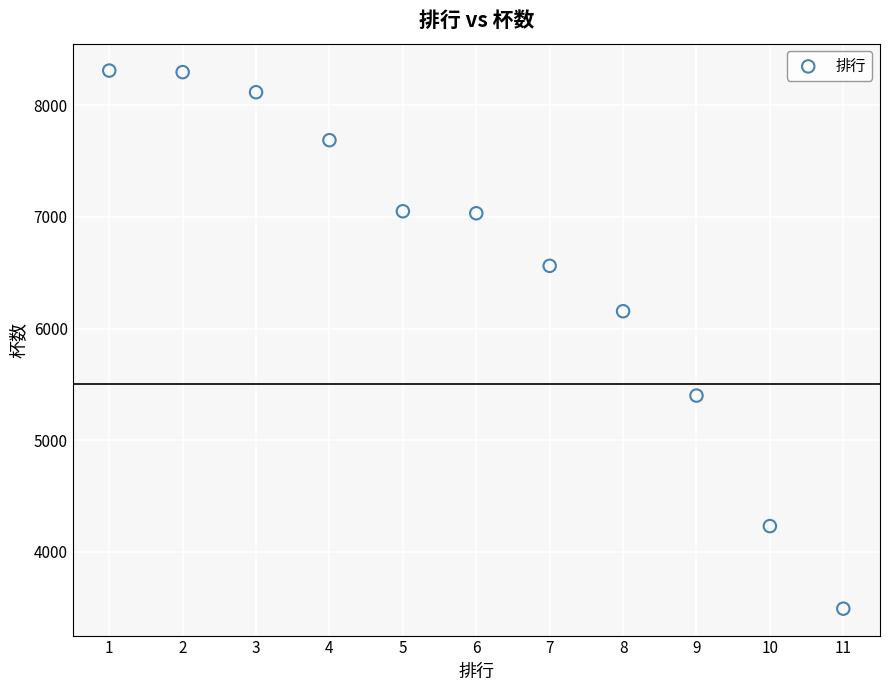

What is the range of Y values (max minus min)?

4823